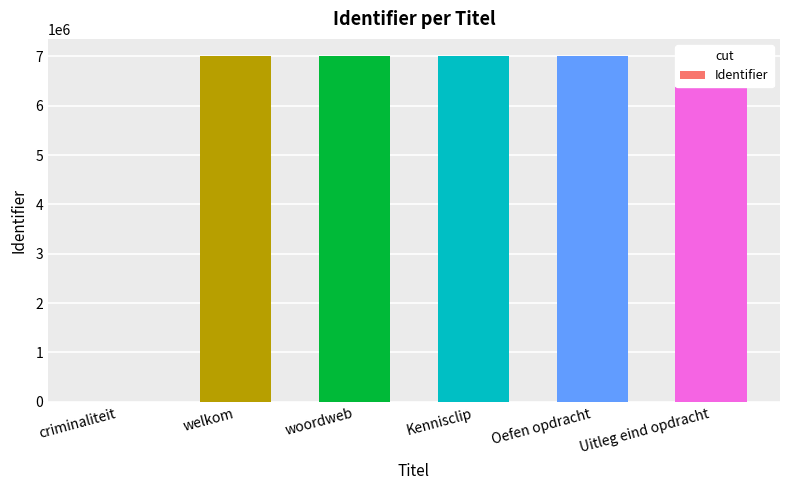

What is the label of the 4th bar from the right?

woordweb